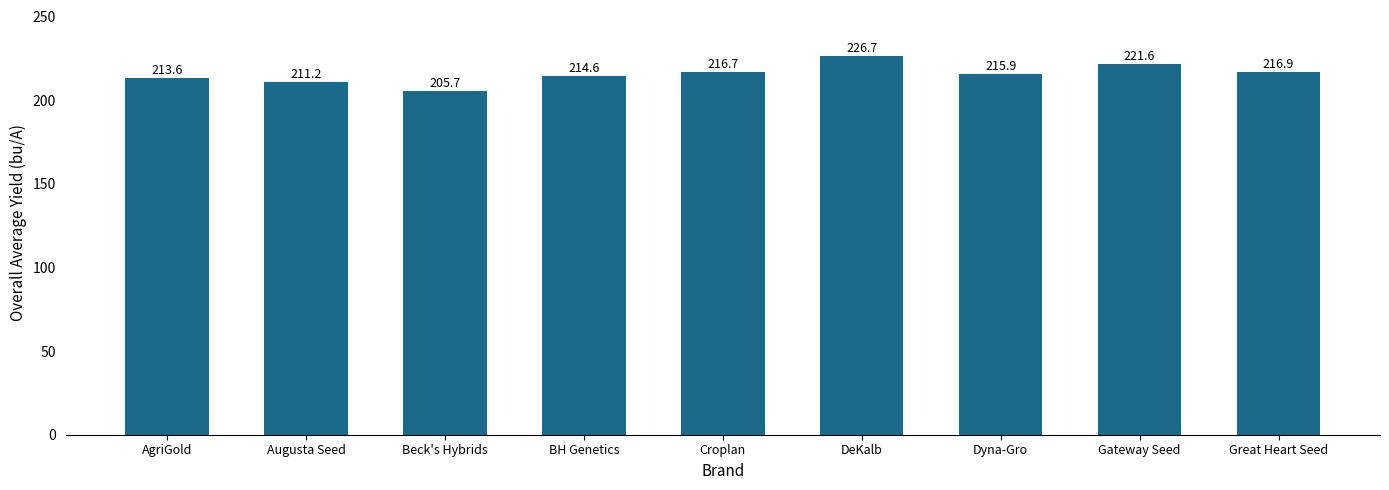

Are the bars grouped side by side (vs. stacked)?

No